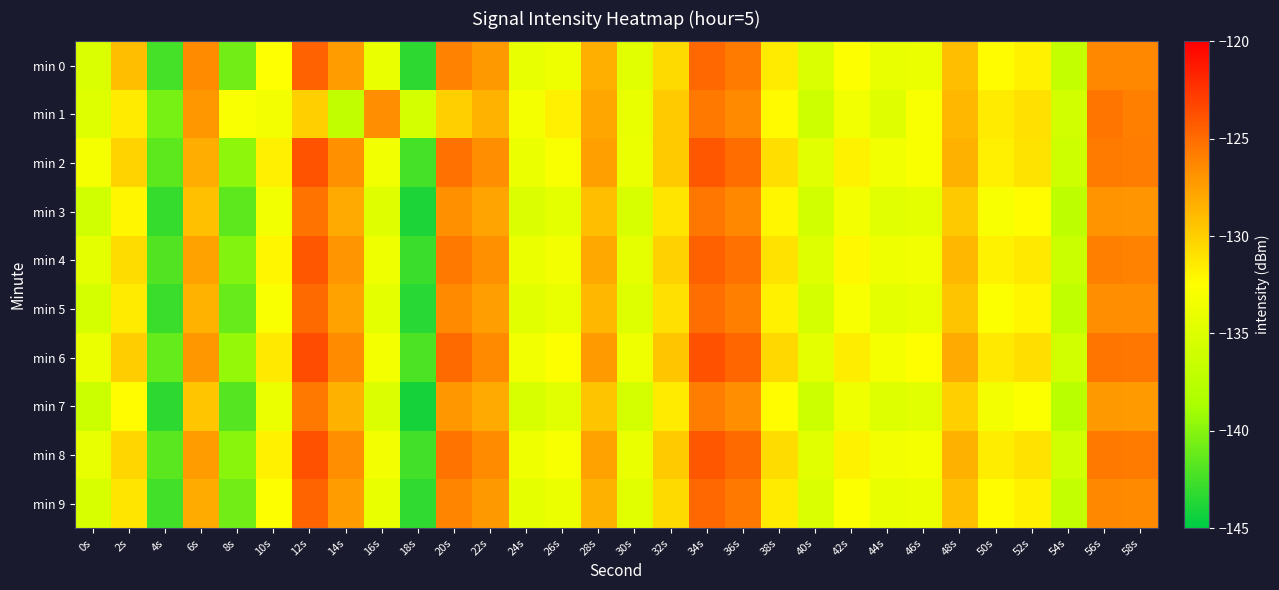

Reading left to right, extract all data points from this chart.

min 0: 0s=-135.2	2s=-129.1	4s=-142.4	6s=-126.5	8s=-140.7	10s=-132.5	12s=-124.6	14s=-127.4	16s=-134.0	18s=-143.3	20s=-126.0	22s=-127.2	24s=-134.2	26s=-133.7	28s=-128.4	30s=-134.7	32s=-130.6	34s=-124.8	36s=-125.7	38s=-131.5	40s=-135.3	42s=-132.7	44s=-134.1	46s=-133.8	48s=-129.1	50s=-132.4	52s=-131.8	54s=-136.8	56s=-126.3	58s=-126.3
min 1: 0s=-134.9	2s=-131.5	4s=-140.5	6s=-127.1	8s=-133.0	10s=-133.3	12s=-130.0	14s=-137.0	16s=-126.6	18s=-135.7	20s=-130.0	22s=-128.5	24s=-133.2	26s=-131.7	28s=-127.9	30s=-134.1	32s=-129.8	34s=-125.6	36s=-126.4	38s=-132.3	40s=-136.1	42s=-133.4	44s=-134.8	46s=-132.9	48s=-128.7	50s=-131.5	52s=-130.9	54s=-135.8	56s=-125.4	58s=-125.9
min 2: 0s=-133.1	2s=-130.2	4s=-141.5	6s=-128.3	8s=-139.8	10s=-131.7	12s=-123.9	14s=-126.8	16s=-133.5	18s=-142.4	20s=-125.2	22s=-126.7	24s=-133.8	26s=-132.9	28s=-127.6	30s=-133.9	32s=-129.8	34s=-124.1	36s=-125.0	38s=-130.8	40s=-134.7	42s=-131.9	44s=-133.4	46s=-132.8	48s=-128.4	50s=-131.7	52s=-131.1	54s=-136.1	56s=-125.7	58s=-125.8
min 3: 0s=-136.0	2s=-132.1	4s=-143.0	6s=-129.2	8s=-141.5	10s=-133.5	12s=-125.3	14s=-128.1	16s=-134.8	18s=-143.9	20s=-126.8	22s=-127.8	24s=-135.1	26s=-134.4	28s=-129.1	30s=-135.4	32s=-131.2	34s=-125.5	36s=-126.3	38s=-132.1	40s=-135.9	42s=-133.3	44s=-134.7	46s=-134.4	48s=-129.7	50s=-133.0	52s=-132.4	54s=-137.3	56s=-126.9	58s=-127.0
min 4: 0s=-134.5	2s=-130.7	4s=-141.9	6s=-127.7	8s=-140.2	10s=-132.1	12s=-124.1	14s=-127.0	16s=-133.6	18s=-142.8	20s=-125.6	22s=-126.8	24s=-133.8	26s=-133.3	28s=-128.0	30s=-134.3	32s=-130.1	34s=-124.4	36s=-125.2	38s=-131.0	40s=-134.9	42s=-132.2	44s=-133.6	46s=-133.4	48s=-128.7	50s=-131.9	52s=-131.4	54s=-136.4	56s=-125.9	58s=-126.0
min 5: 0s=-135.7	2s=-131.5	4s=-142.8	6s=-128.5	8s=-141.1	10s=-132.9	12s=-124.9	14s=-127.7	16s=-134.4	18s=-143.5	20s=-126.4	22s=-127.5	24s=-134.6	26s=-134.1	28s=-128.7	30s=-134.9	32s=-130.9	34s=-125.1	36s=-125.9	38s=-131.8	40s=-135.6	42s=-133.0	44s=-134.4	46s=-134.1	48s=-129.4	50s=-132.7	52s=-132.1	54s=-137.1	56s=-126.6	58s=-126.7
min 6: 0s=-133.8	2s=-129.9	4s=-141.2	6s=-127.1	8s=-139.5	10s=-131.4	12s=-123.6	14s=-126.5	16s=-133.2	18s=-142.1	20s=-124.9	22s=-126.4	24s=-133.5	26s=-132.6	28s=-127.3	30s=-133.6	32s=-129.5	34s=-123.8	36s=-124.7	38s=-130.5	40s=-134.4	42s=-131.6	44s=-133.1	46s=-132.5	48s=-128.1	50s=-131.4	52s=-130.8	54s=-135.8	56s=-125.4	58s=-125.5
min 7: 0s=-136.3	2s=-132.4	4s=-143.3	6s=-129.5	8s=-141.8	10s=-133.8	12s=-125.6	14s=-128.4	16s=-135.1	18s=-144.2	20s=-127.1	22s=-128.1	24s=-135.4	26s=-134.7	28s=-129.4	30s=-135.7	32s=-131.5	34s=-125.8	36s=-126.6	38s=-132.4	40s=-136.2	42s=-133.6	44s=-135.0	46s=-134.7	48s=-130.0	50s=-133.3	52s=-132.7	54s=-137.6	56s=-127.2	58s=-127.3
min 8: 0s=-134.2	2s=-130.4	4s=-141.6	6s=-127.4	8s=-139.9	10s=-131.8	12s=-123.8	14s=-126.7	16s=-133.3	18s=-142.5	20s=-125.3	22s=-126.5	24s=-133.6	26s=-133.0	28s=-127.7	30s=-134.0	32s=-129.8	34s=-124.1	36s=-124.9	38s=-130.7	40s=-134.6	42s=-131.9	44s=-133.3	46s=-133.1	48s=-128.4	50s=-131.6	52s=-131.0	54s=-136.0	56s=-125.6	58s=-125.7
min 9: 0s=-135.4	2s=-131.2	4s=-142.5	6s=-128.2	8s=-140.8	10s=-132.6	12s=-124.6	14s=-127.4	16s=-134.1	18s=-143.2	20s=-126.1	22s=-127.2	24s=-134.3	26s=-133.8	28s=-128.4	30s=-134.6	32s=-130.6	34s=-124.8	36s=-125.6	38s=-131.5	40s=-135.3	42s=-132.7	44s=-134.1	46s=-133.8	48s=-129.1	50s=-132.4	52s=-131.8	54s=-136.8	56s=-126.3	58s=-126.4